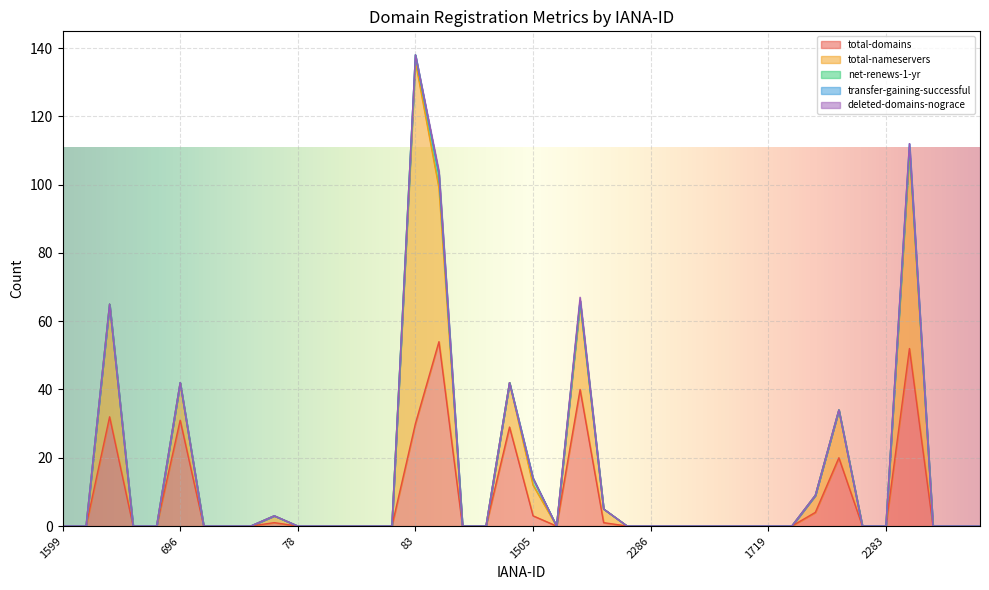

What position from the left is 3910?

35